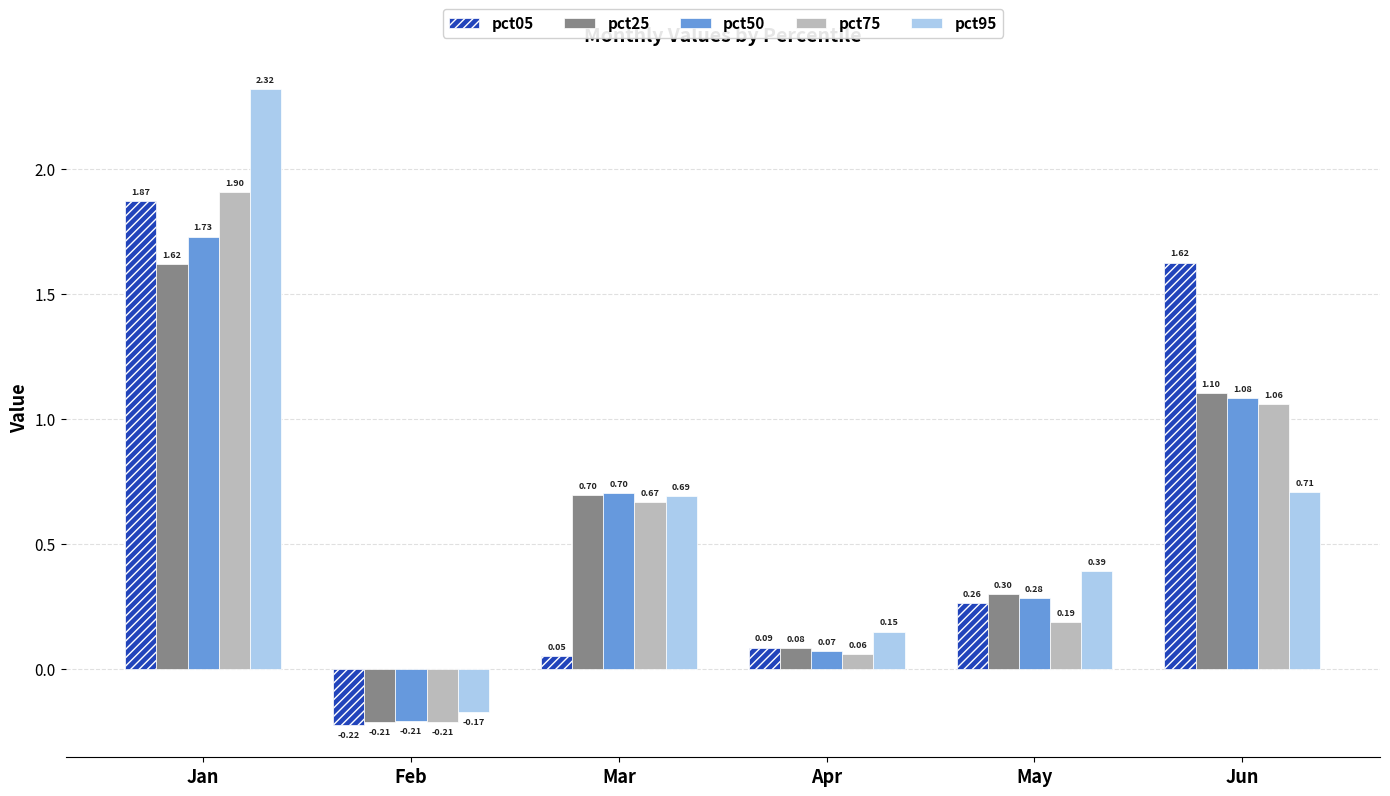

List the labels in order of pct50 value, largest first.

Jan, Jun, Mar, May, Apr, Feb